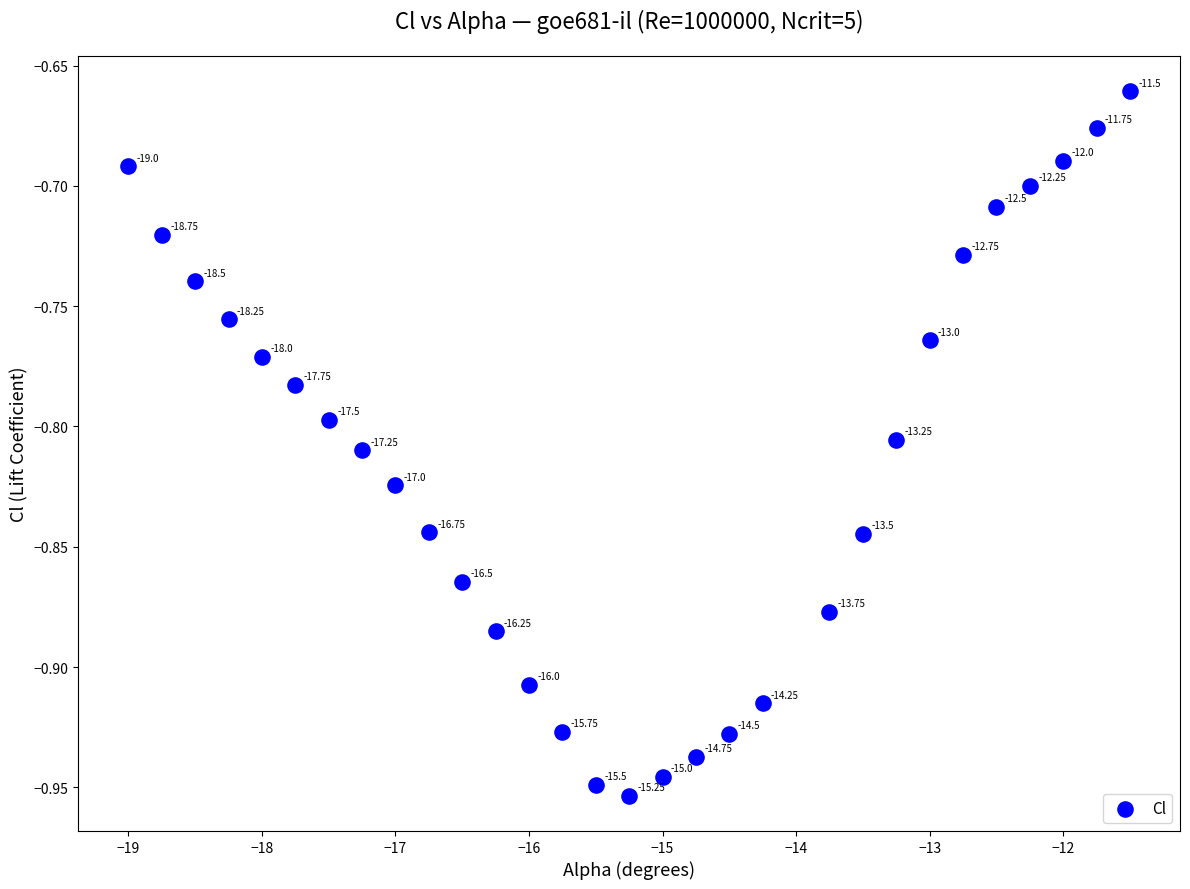

What is the range of X values (max minus min)?

7.5